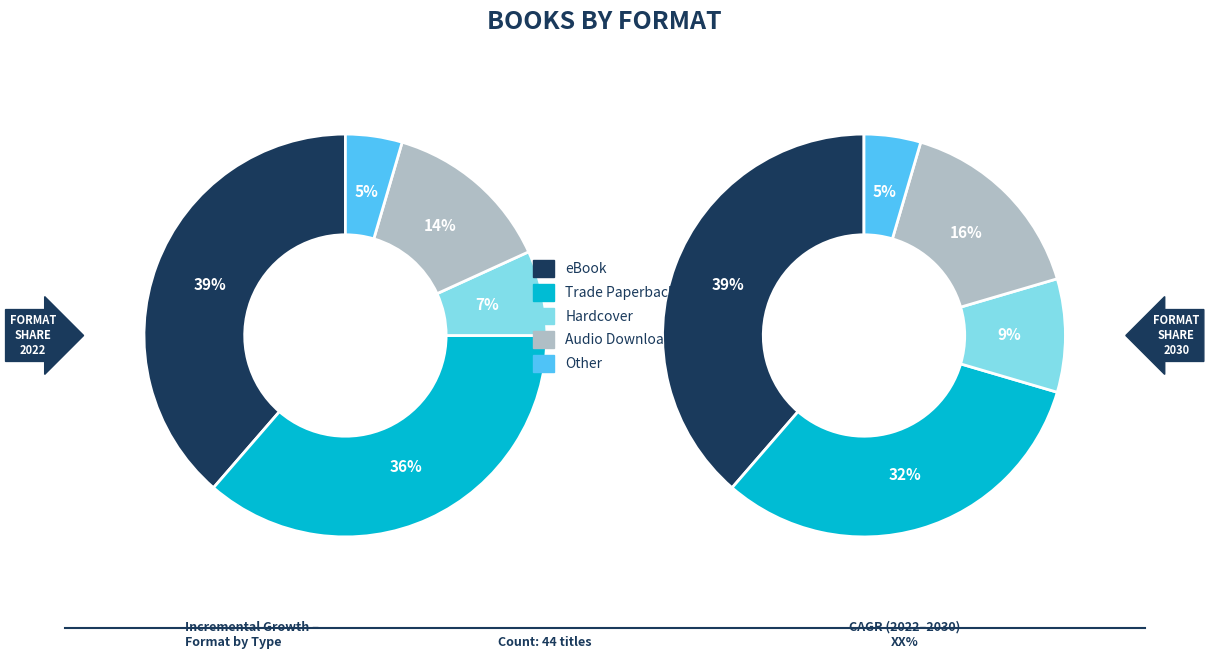

Rank the categories by value from highest to lowest.

eBook, Trade Paperback, Audio Download, Hardcover, Other